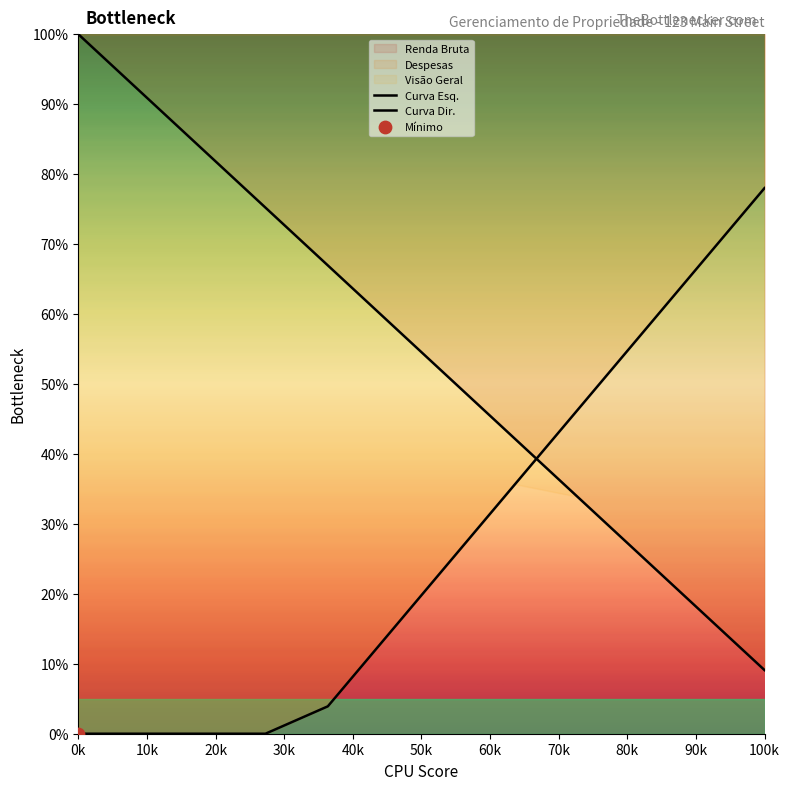

Which series reaches the minimum Y coordinate?

Curva Dir.